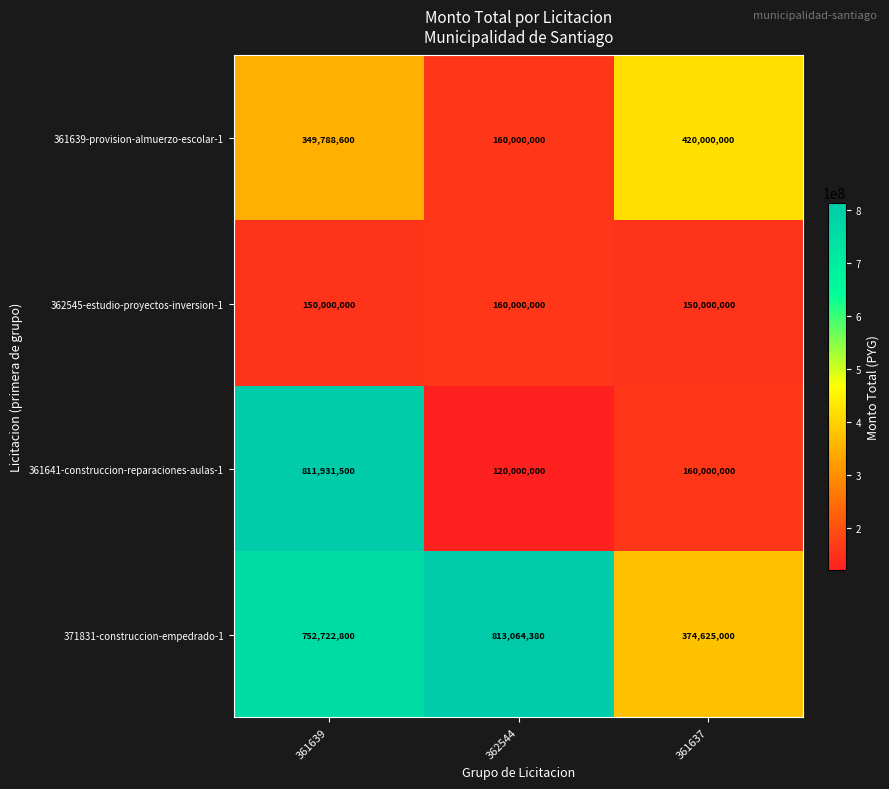

What is the average value of the 371831-construccion-empedrado-1 series?

646804060